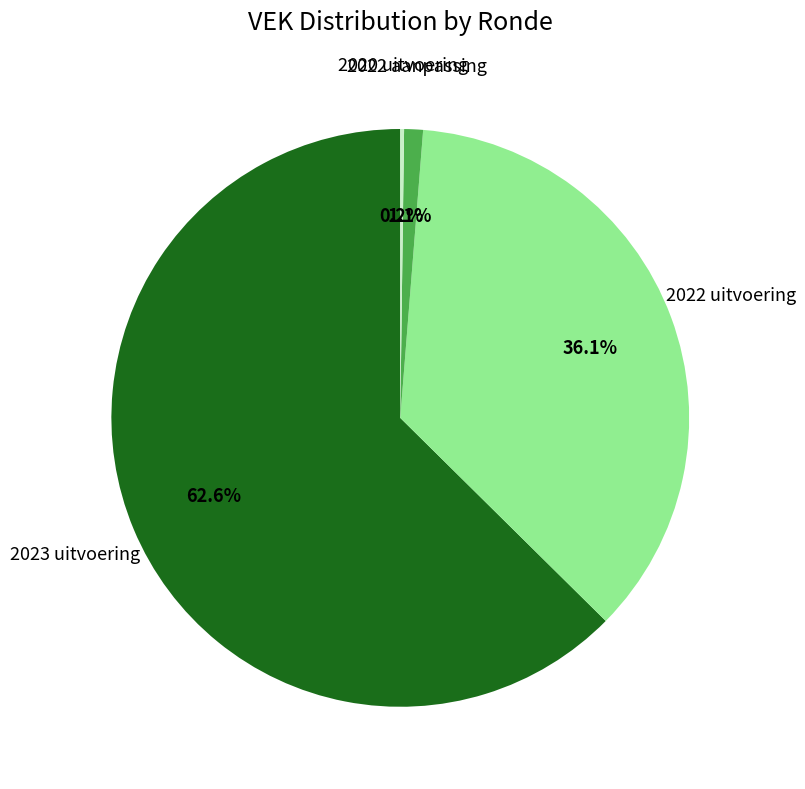

Approximately how many times larger is the value at 2022 uitvoering compared to 2023 uitvoering?

0.6